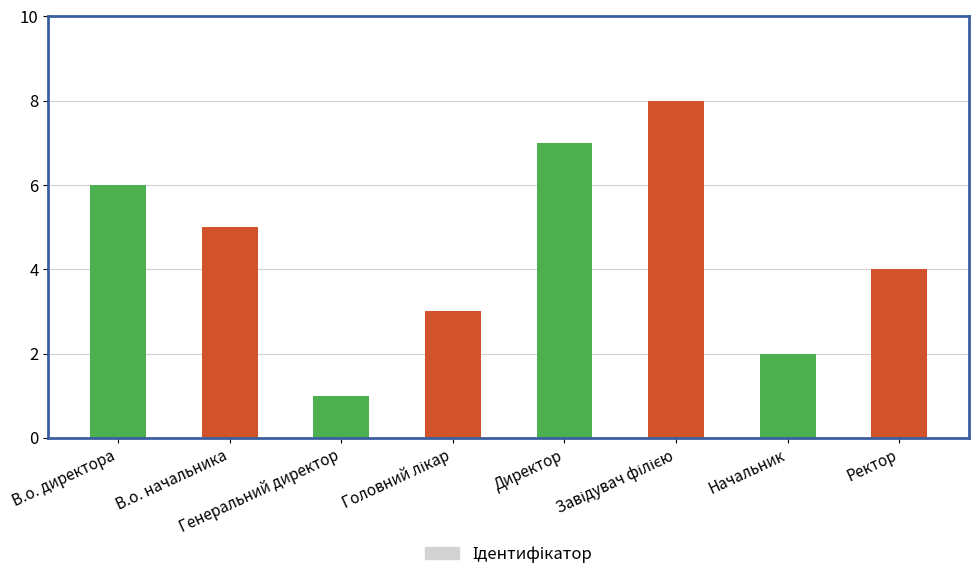

What is the difference between the second highest and second lowest values?

5